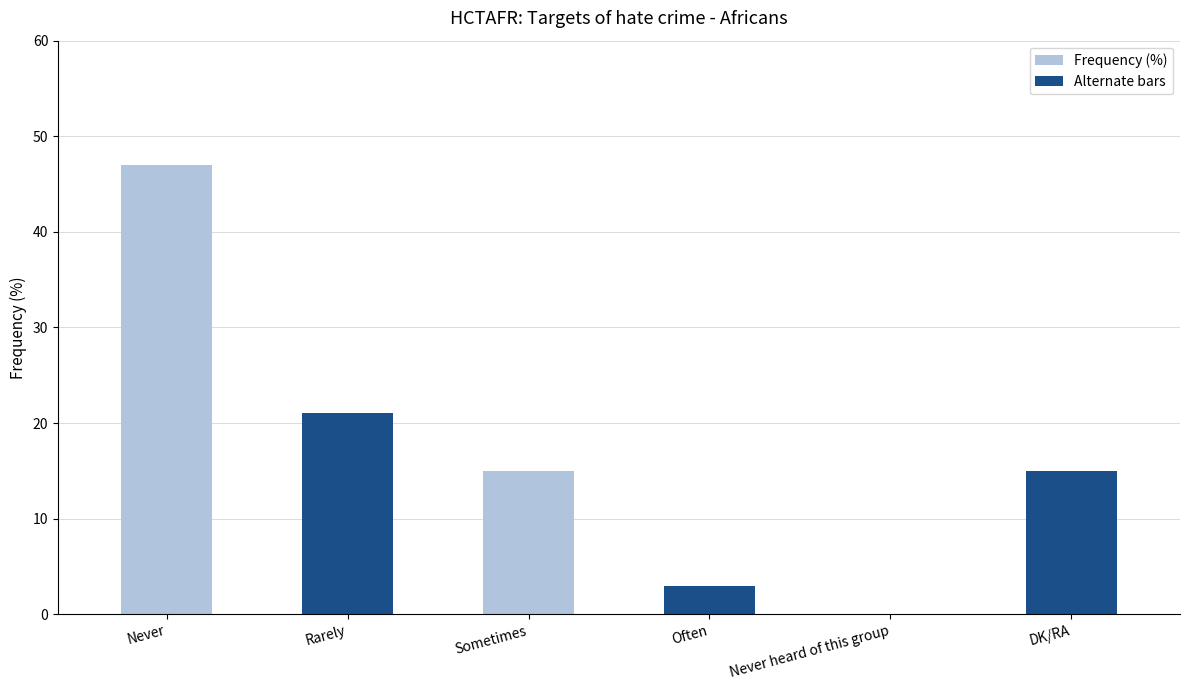

What is the change in value from Rarely to Sometimes?

-6